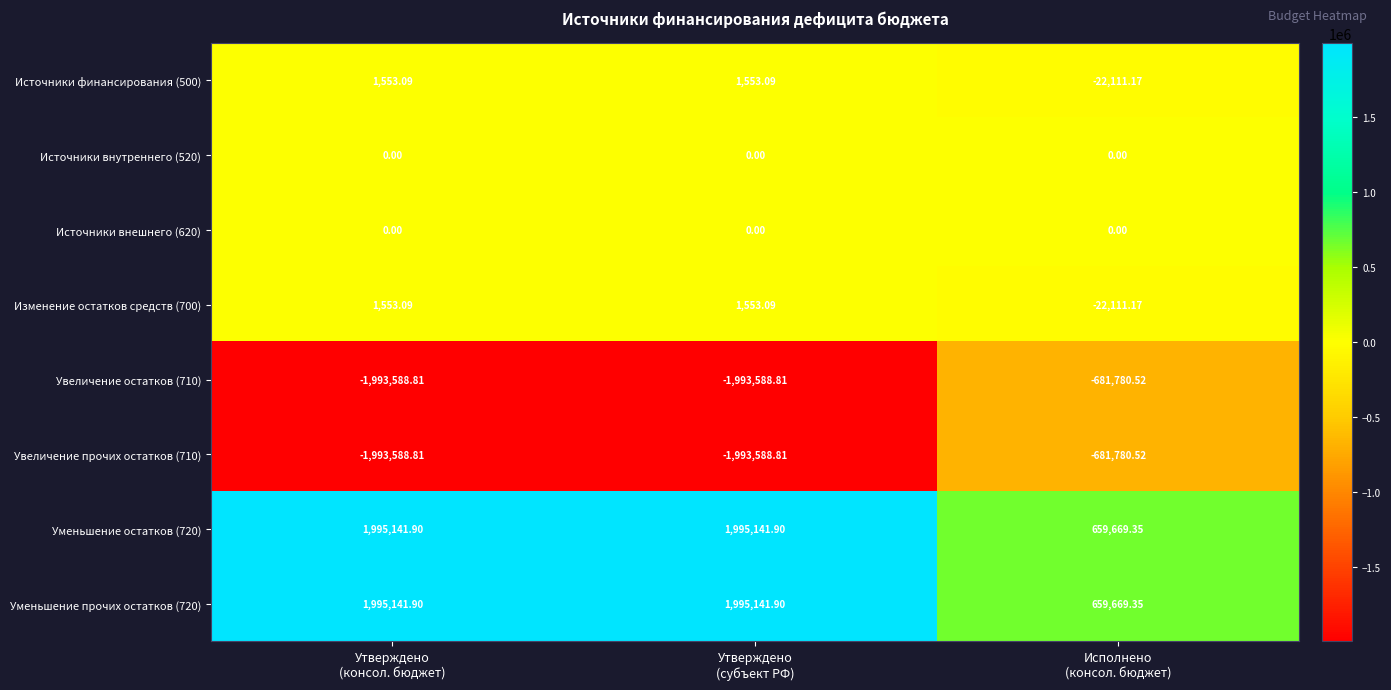

What is the maximum value shown in the chart?

1995141.9